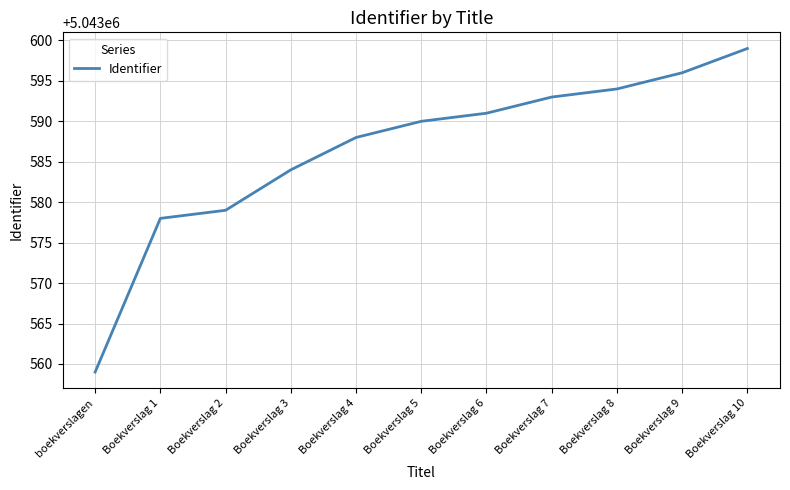

True or false: the data shows 2756567 at Boekverslag 2.

False